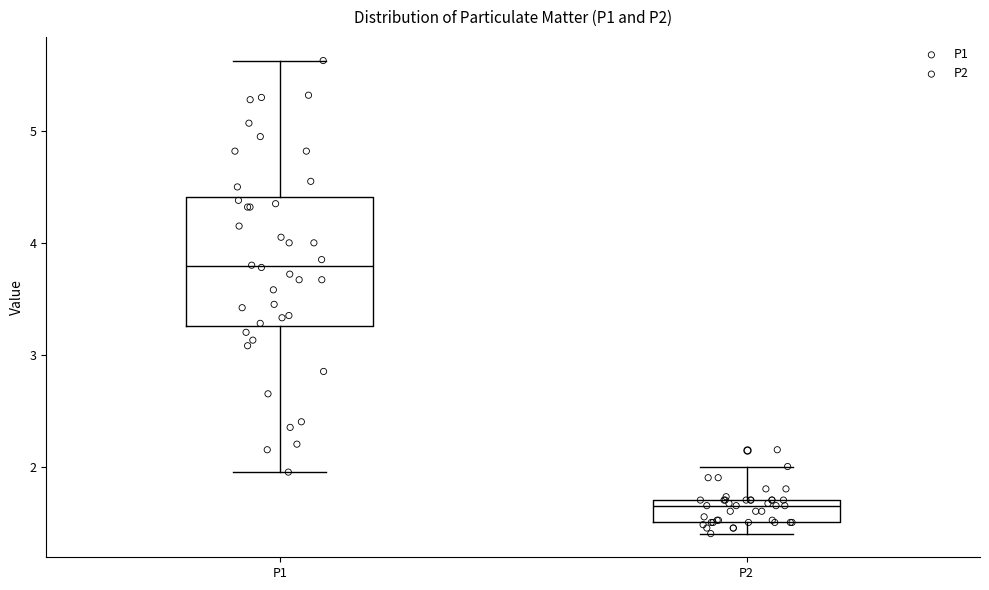

Reading left to right, read every box against the y-axis: the position of its median line, the range the box covers, and the ends of its whiskers. The values are not printed on the chart, so give them approximately, as read against the axis.

P1: median 3.8, box 3.3 to 4.4, whiskers 2.0 to 5.6
P2: median 1.7 (just below the box's upper edge), box 1.5 to 1.7, whiskers 1.4 to 2.0